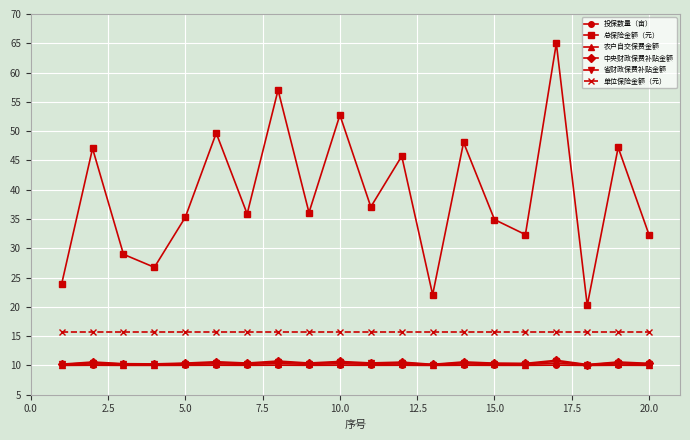

At how many categories does at least one series exceed 30?

15